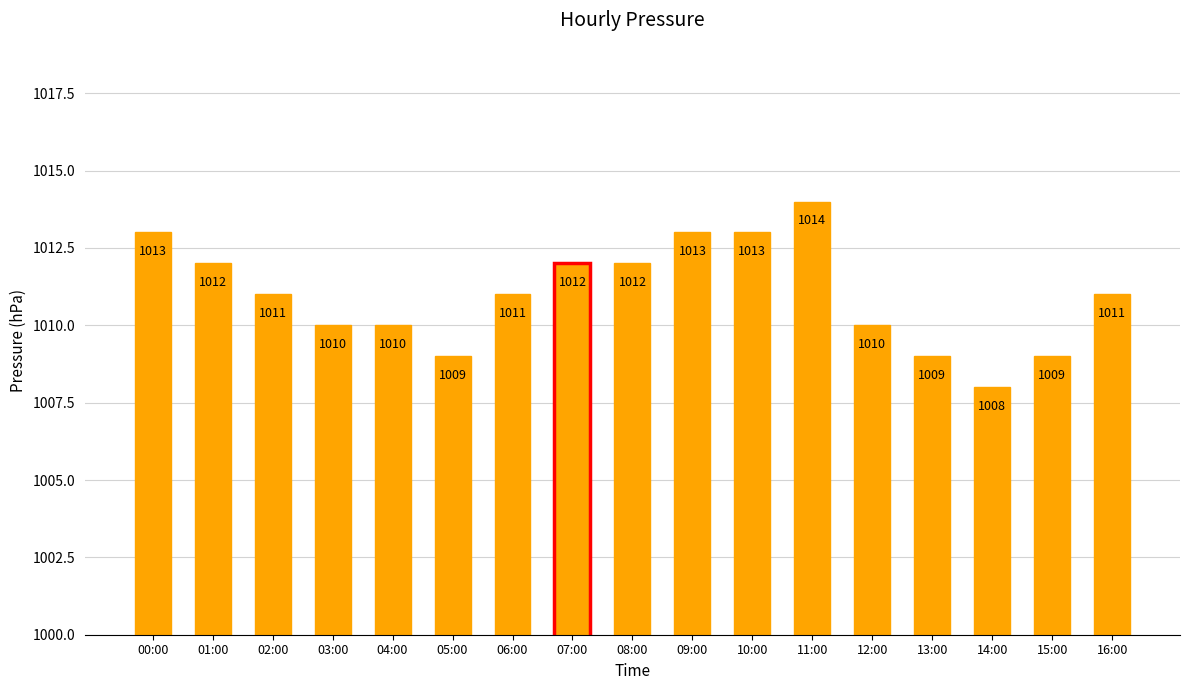

The chart shows a value of 480 at 03:00. True or false?

False